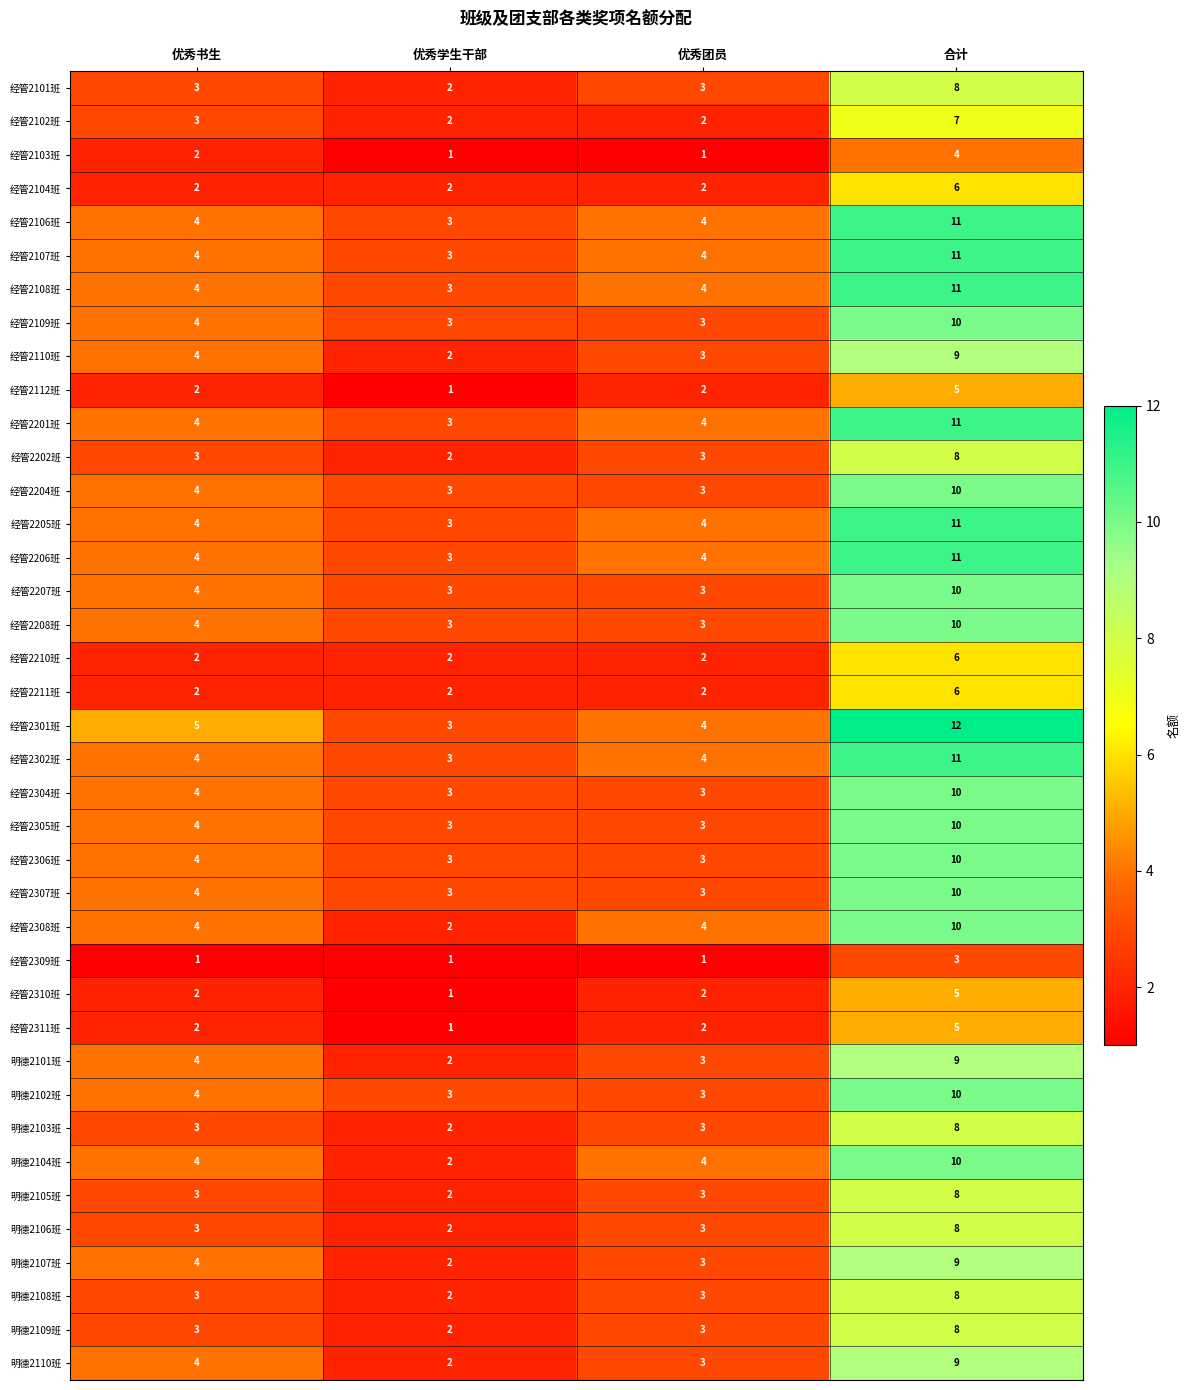

Which category has the highest value across all series?

合计